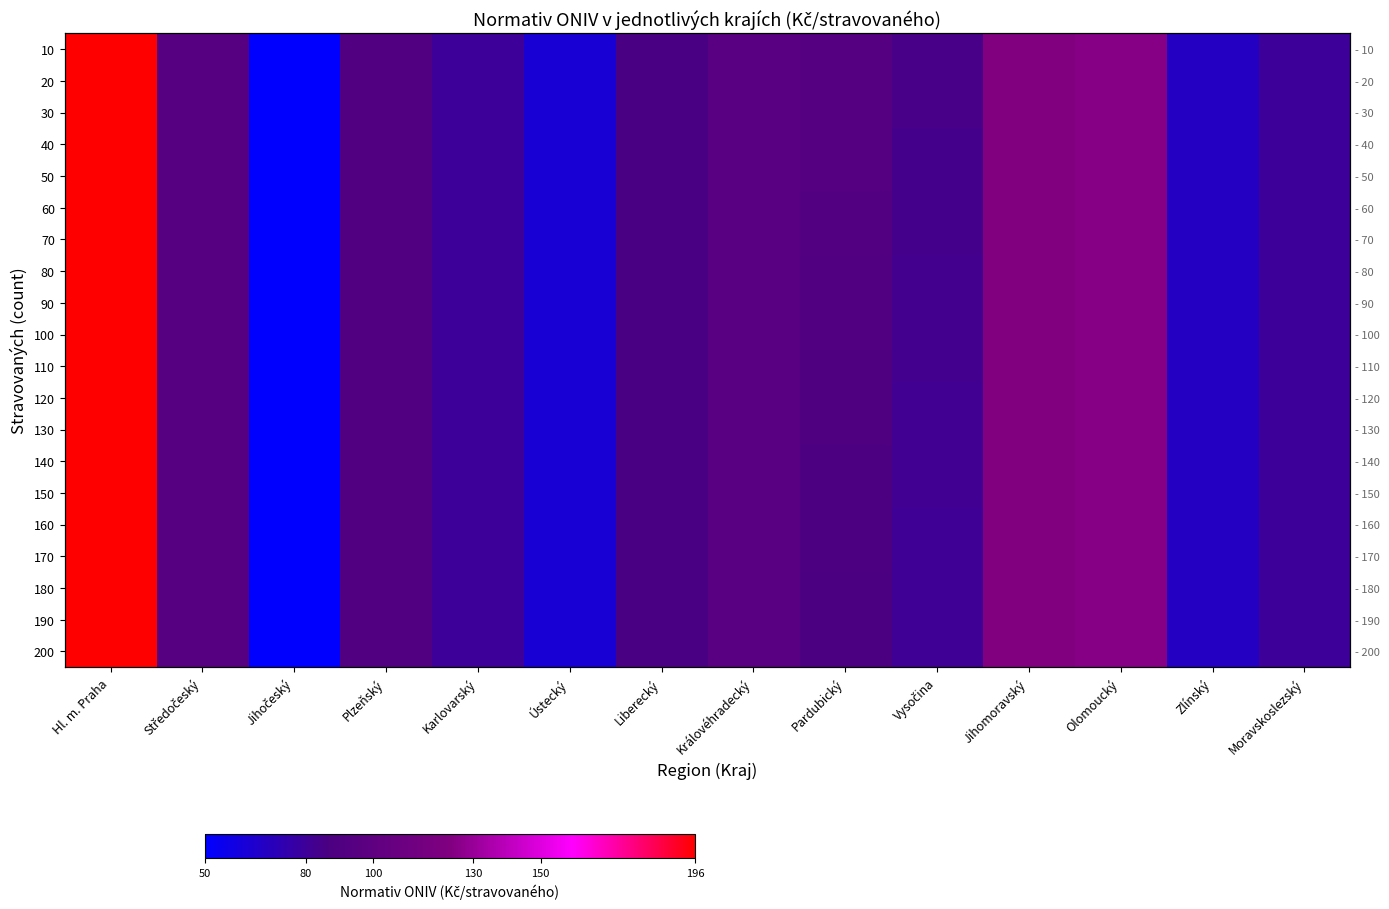

At which category is the sum across all series the highest?

Hl. m. Praha